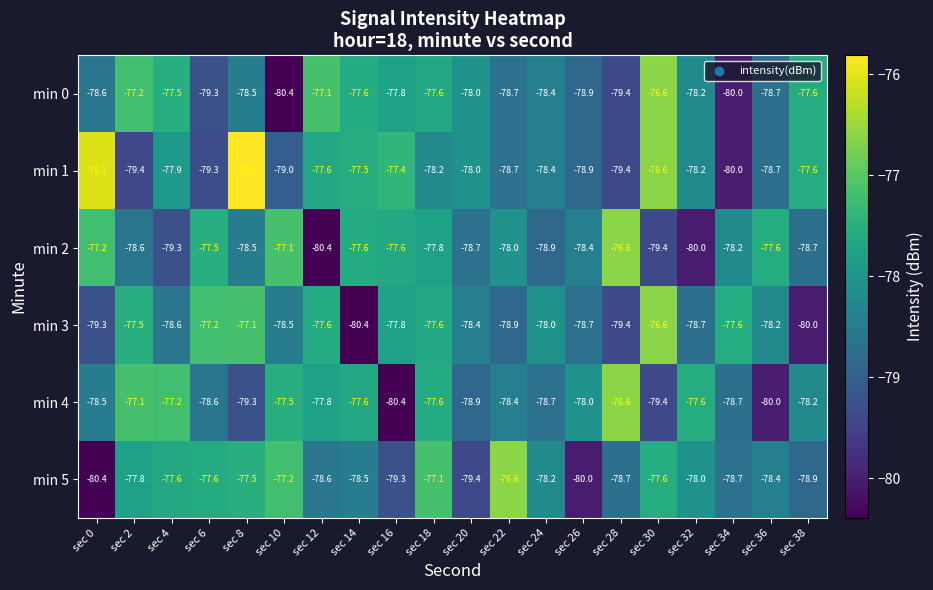

What is the minimum value for min 2?

-80.4